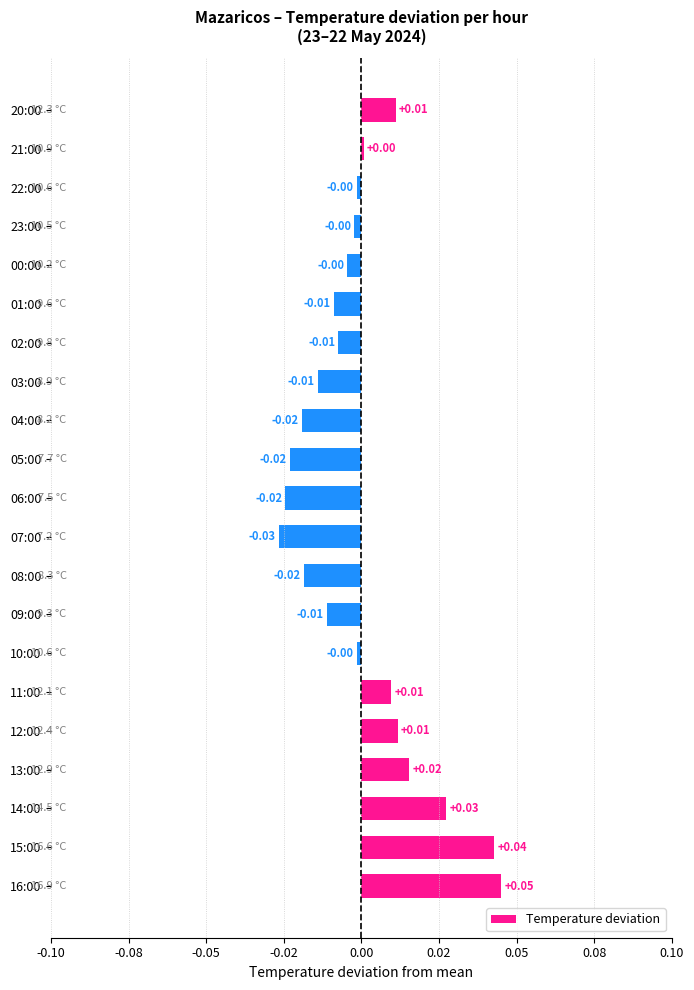

Are the bars horizontal?

Yes